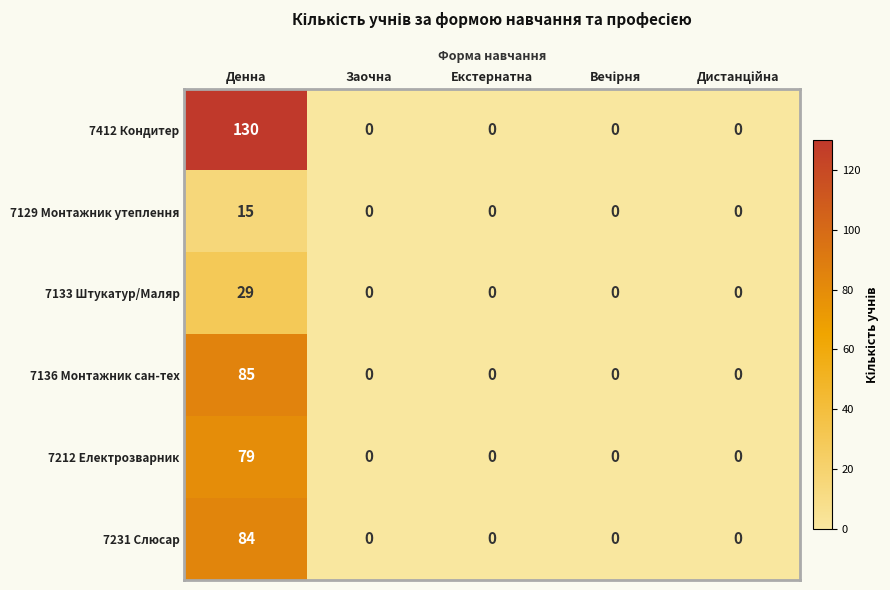

Reading left to right, extract all data points from this chart.

7412 Кондитер: 130	0	0	0	0
7129 Монтажник утеплення: 15	0	0	0	0
7133 Штукатур/Маляр: 29	0	0	0	0
7136 Монтажник сан-тех: 85	0	0	0	0
7212 Електрозварник: 79	0	0	0	0
7231 Слюсар: 84	0	0	0	0